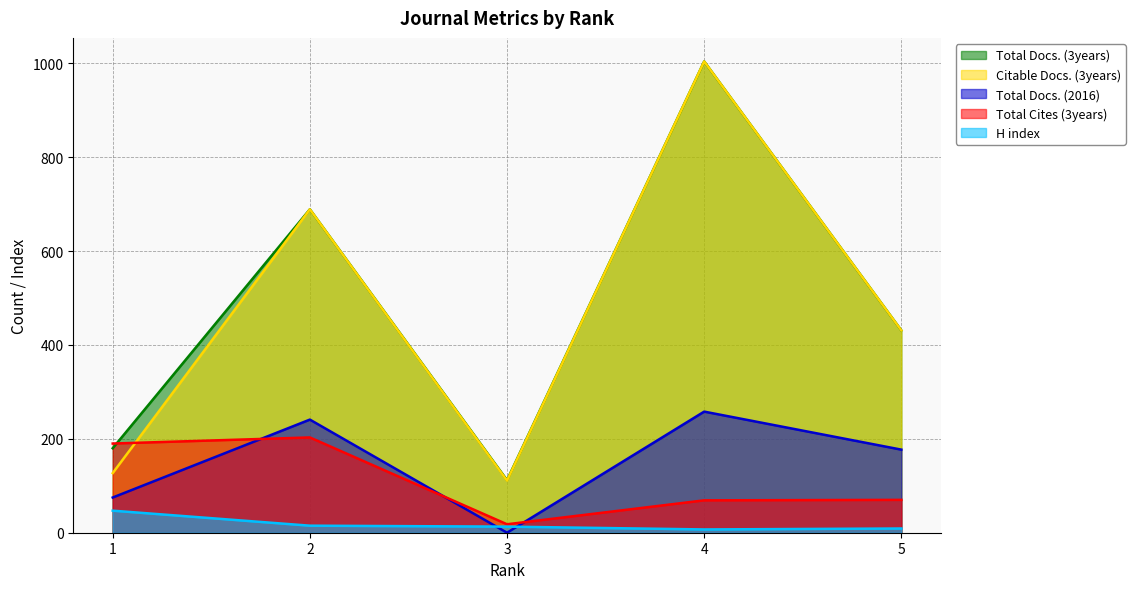

What is the difference between the second highest and minimum values in the Citable Docs. (3years) series?

578